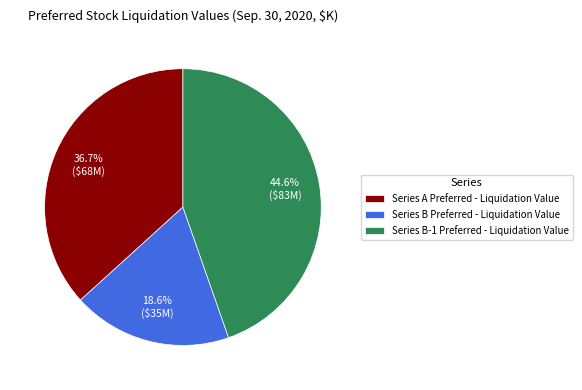

To the nearest percent, what is the combined percentage of Series A Preferred - Liquidation Value and Series B-1 Preferred - Liquidation Value?

81%